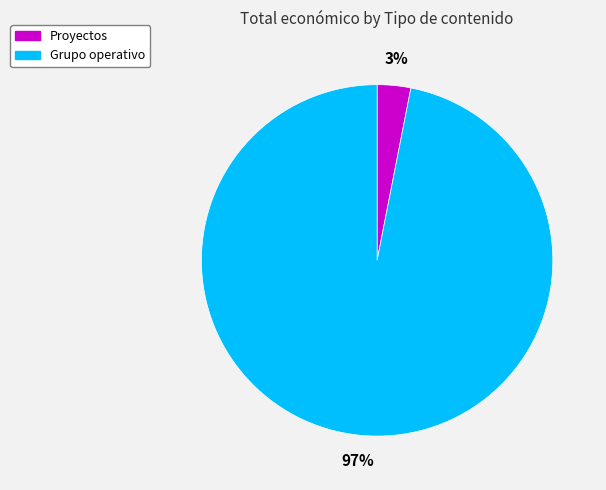

Which has a higher value, Grupo operativo or Proyectos?

Grupo operativo